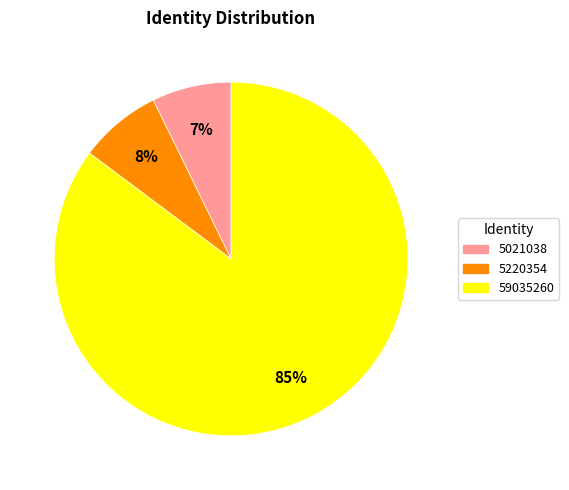

To the nearest percent, what percentage of the pie is 5021038?

7%